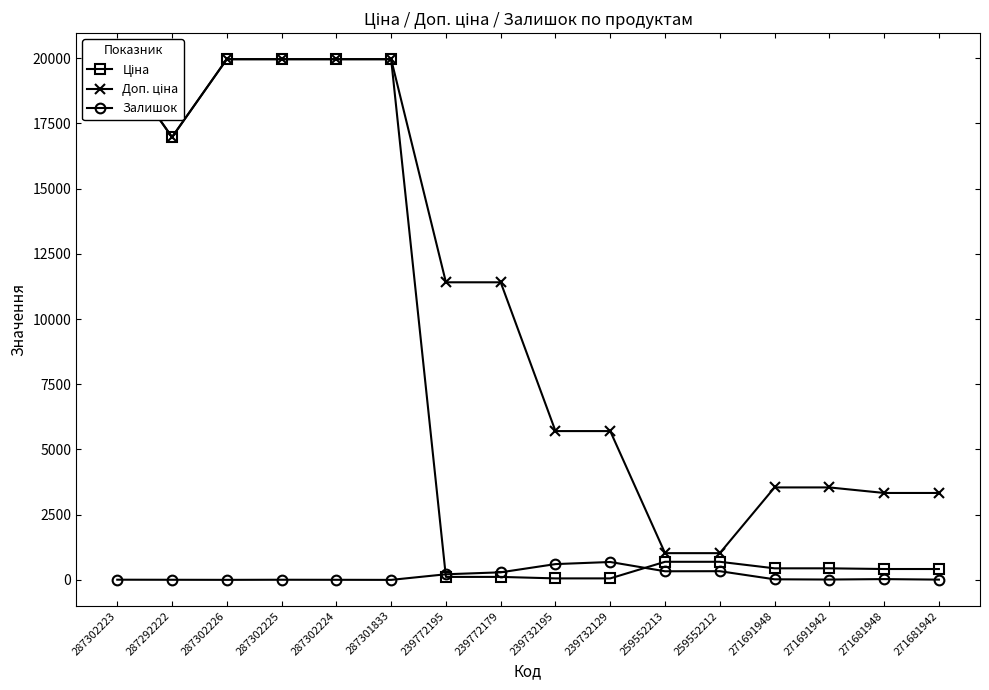

At which label does Ціна reach its peak?

287302223